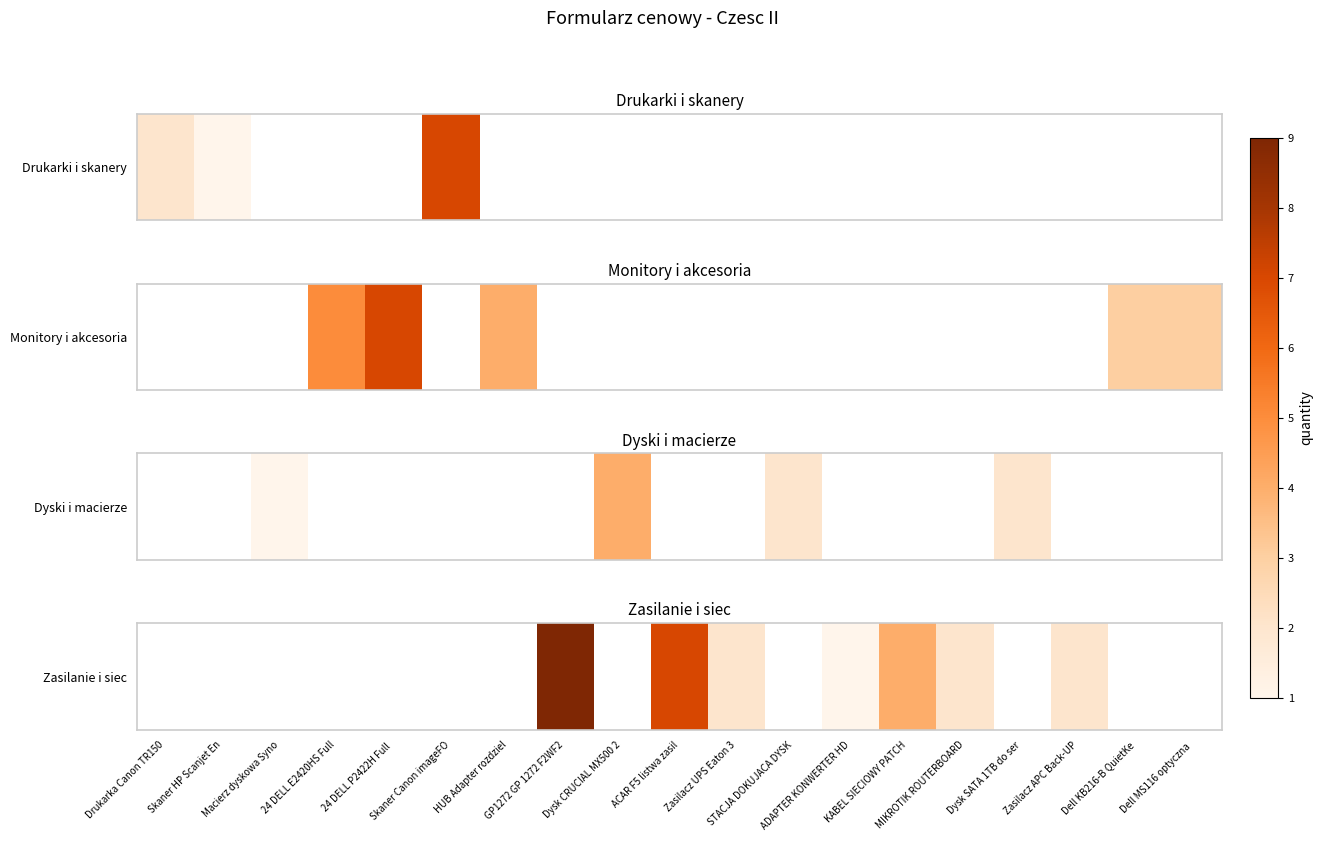

Between Dell KB216-B QuietKe and Dell MS116 optyczna , which is larger?

Dell MS116 optyczna 